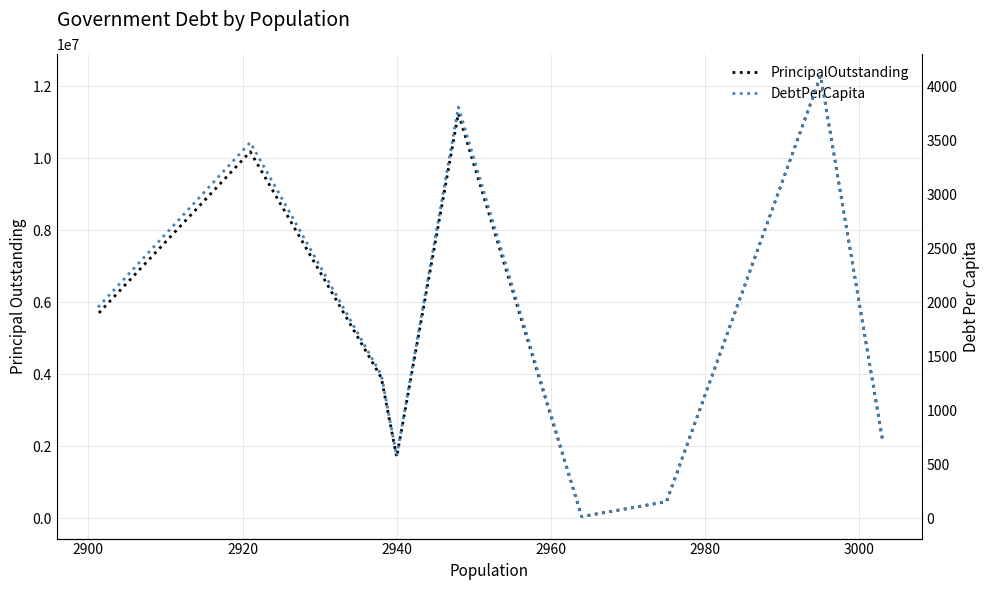

How many data points in PrincipalOutstanding are less than 3905000?

4